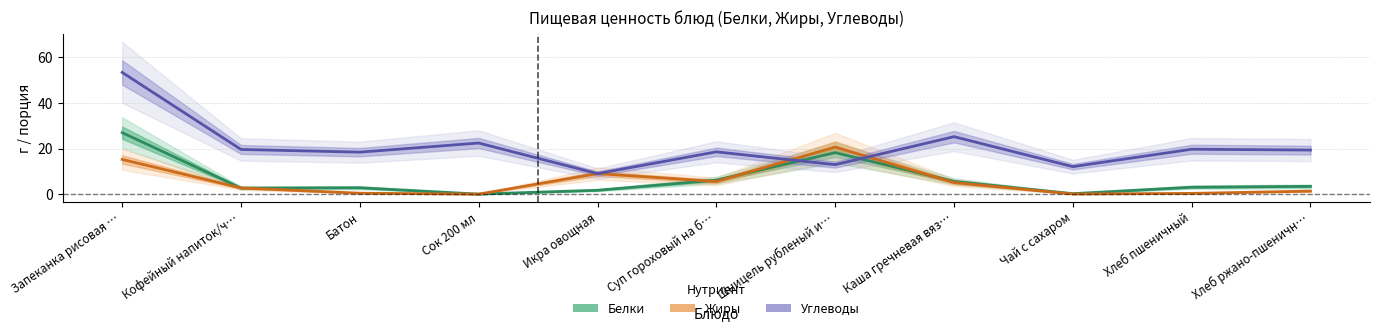

What position from the left is Хлеб пшеничный?

10